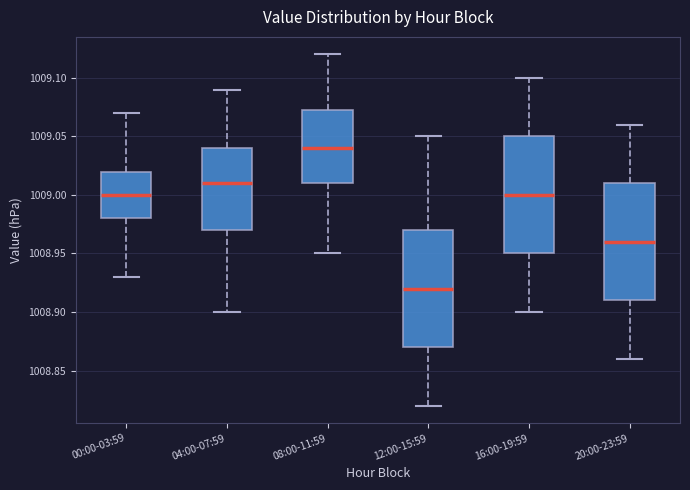

Where does the median line of the box for 12:00-15:59 sit on the y-axis? The values are not printed on the chart, so give them approximately, as read against the axis.

1008.920